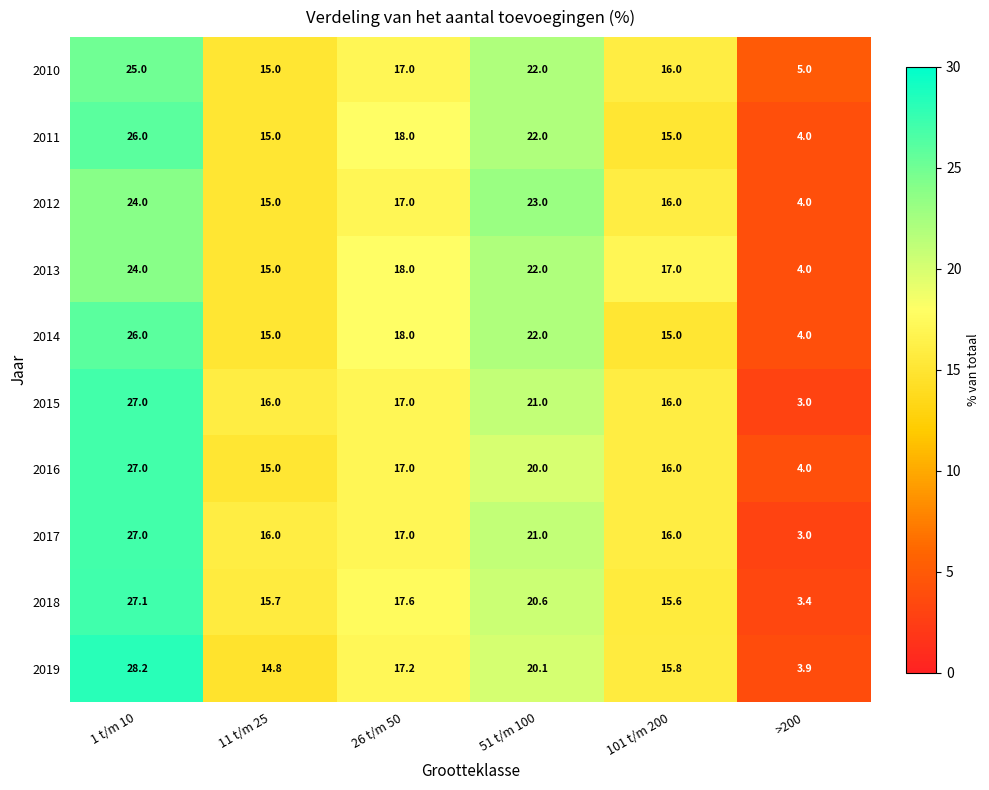

List the labels in order of 2016 value, largest first.

1 t/m 10, 51 t/m 100, 26 t/m 50, 101 t/m 200, 11 t/m 25, >200